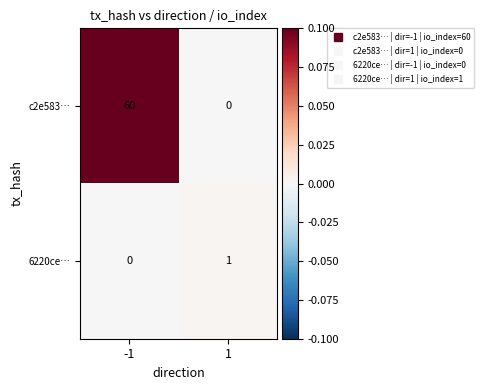

Rank the series at 1 from lowest to highest value.

c2e583…, 6220ce…